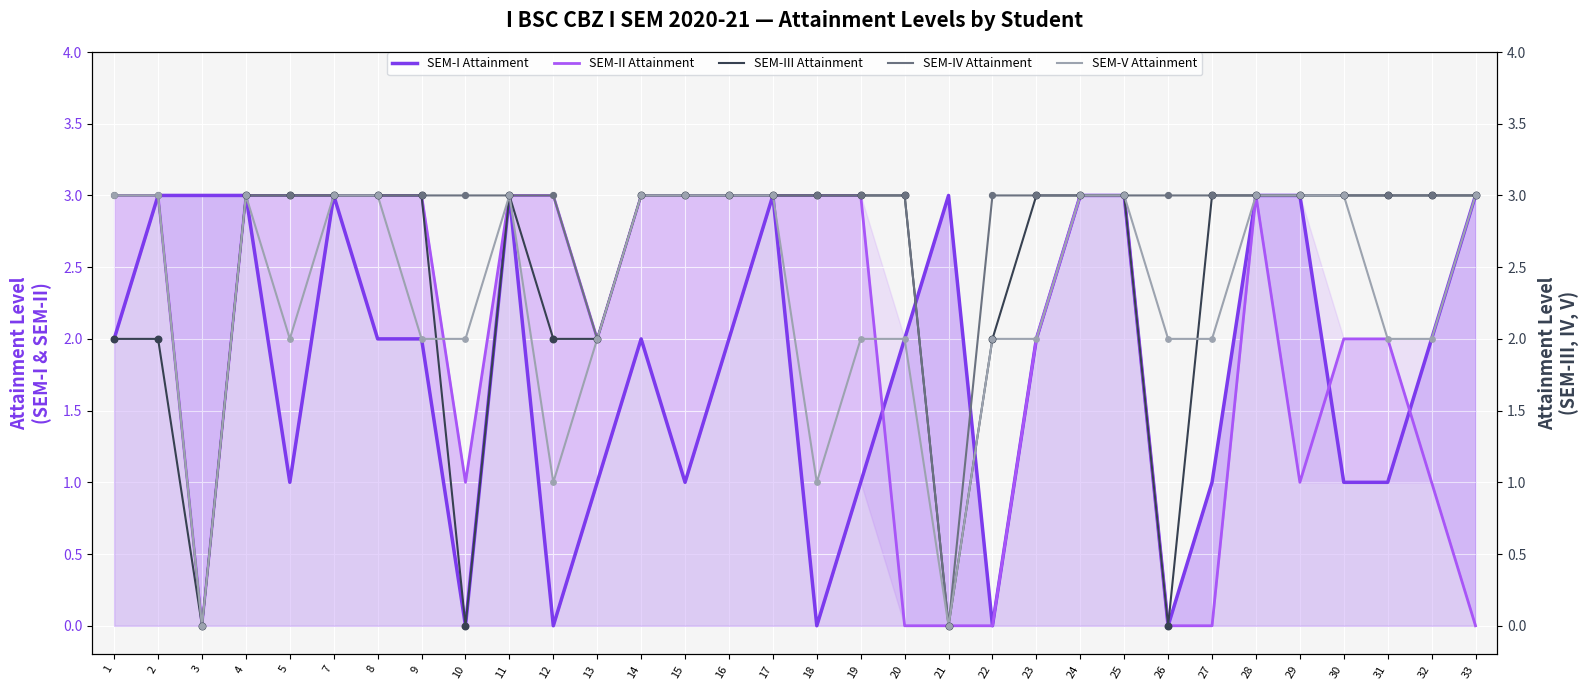

Which series has the widest spread of Y values?

SEM-I Attainment